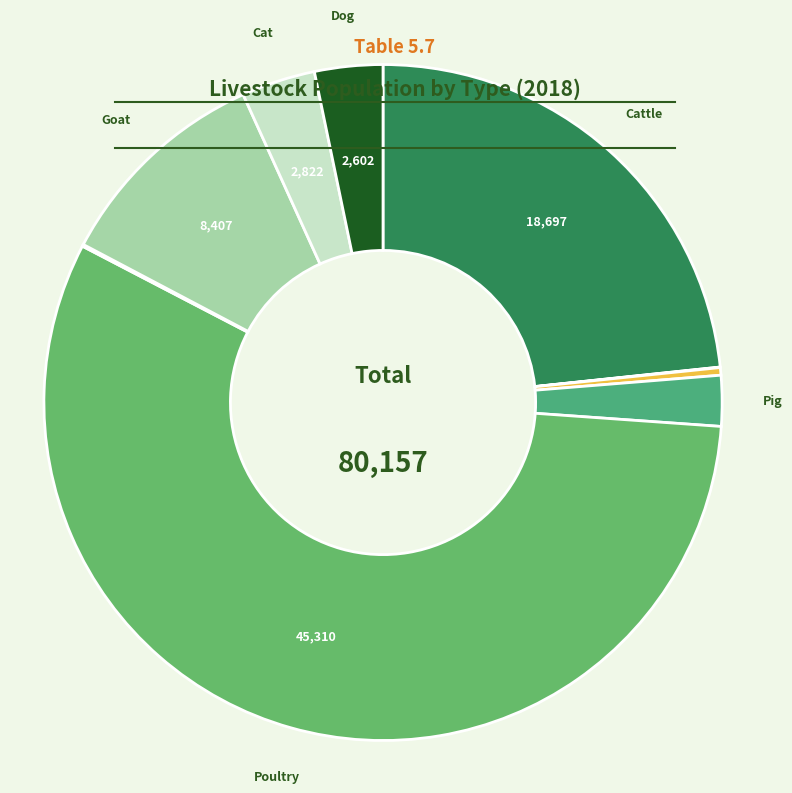

How many segments does this pie chart have?

9